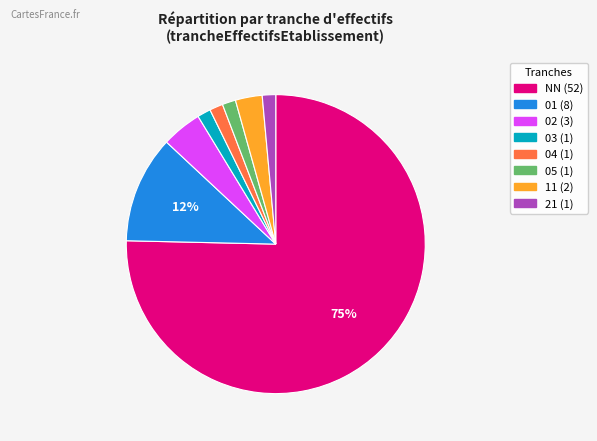

To the nearest percent, what percentage of the pie is 04?

1%